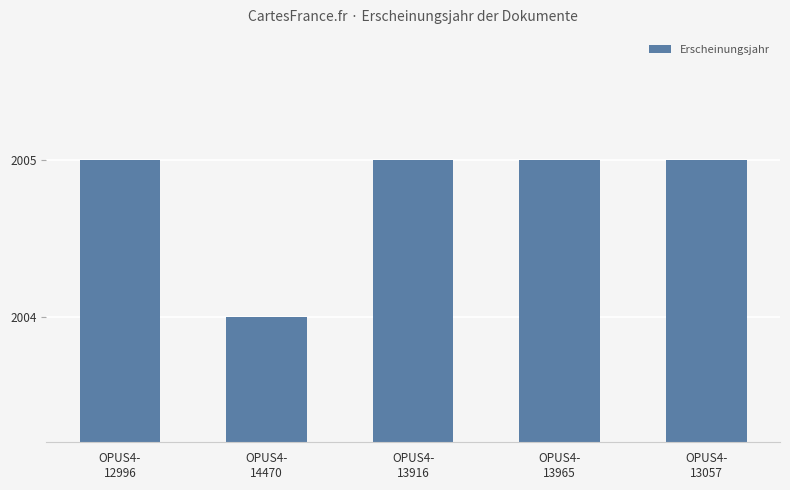

What is the difference between the maximum and minimum values?

1